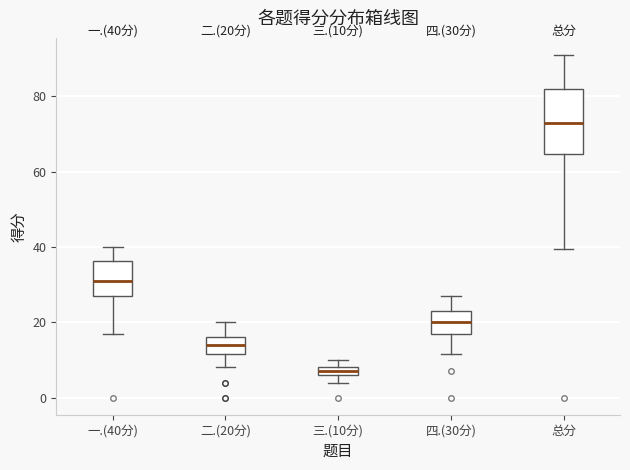

Which box has the highest median line?

总分